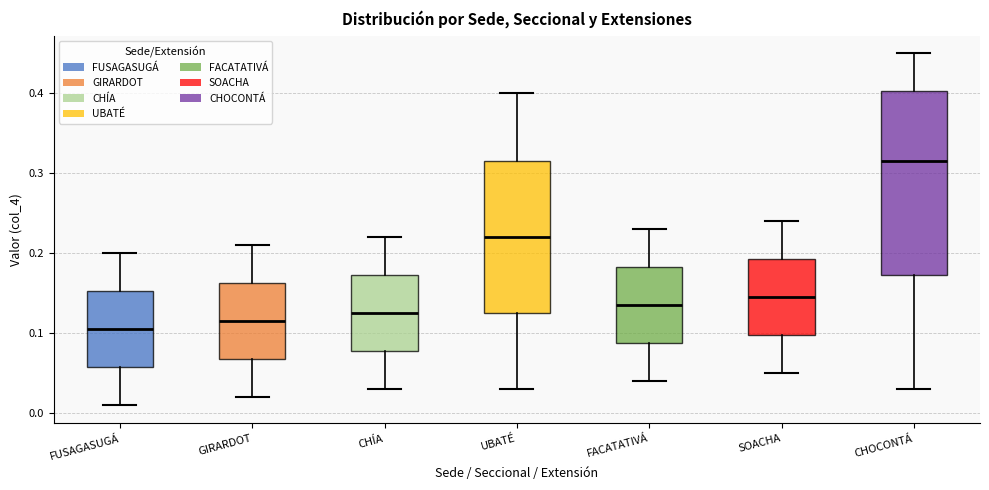

Where does the upper whisker of the box for FACATATIVÁ end on the y-axis? The values are not printed on the chart, so give them approximately, as read against the axis.

0.23